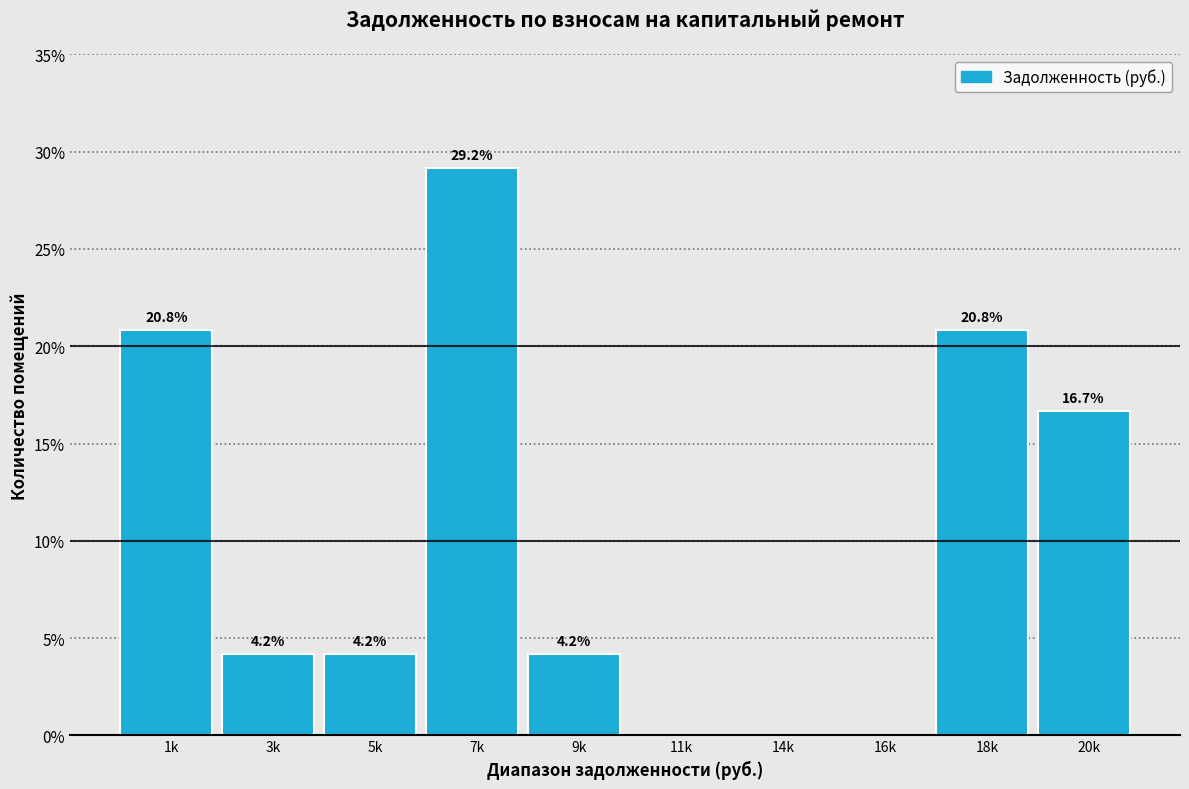

Reading right to left, what are all the values shown in this chart?

20k=16.7	18k=20.8	16k=0.0	14k=0.0	11k=0.0	9k=4.2	7k=29.2	5k=4.2	3k=4.2	1k=20.8